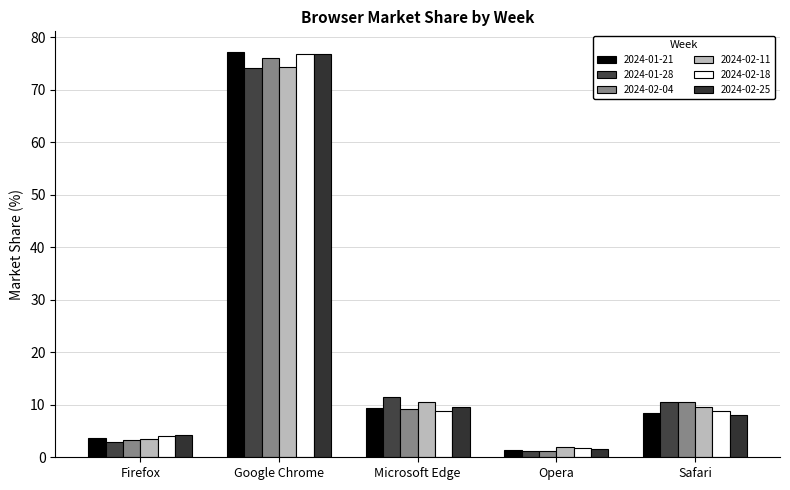

At which label is 2024-01-28 closest to 37?

Microsoft Edge